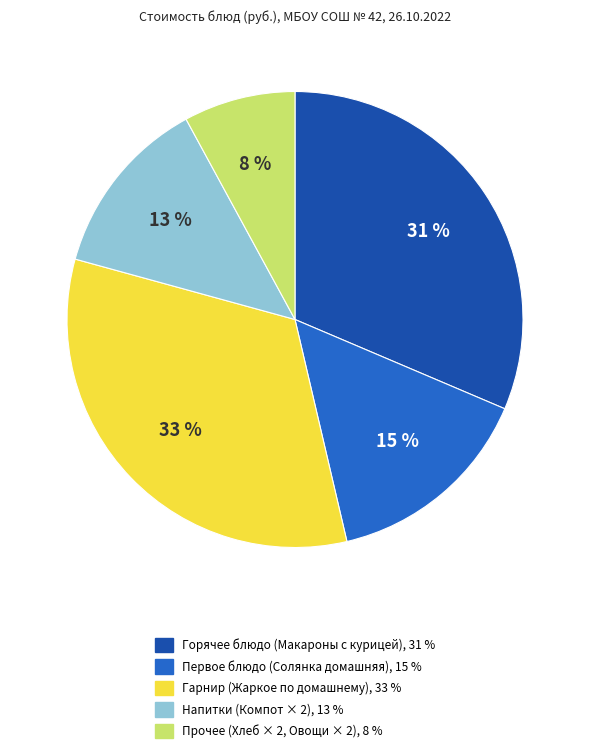

To the nearest percent, what is the difference between the largest and smallest slice percentages?

25%